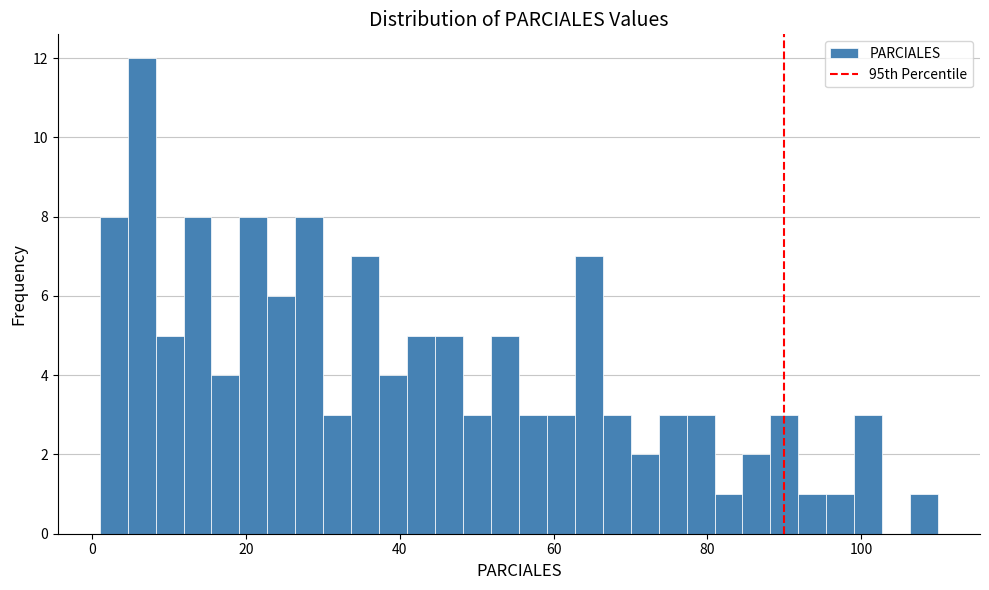

Around what value on the x-axis is the tallest bar? Give the approximate position of its centre, as read against the axis.

6